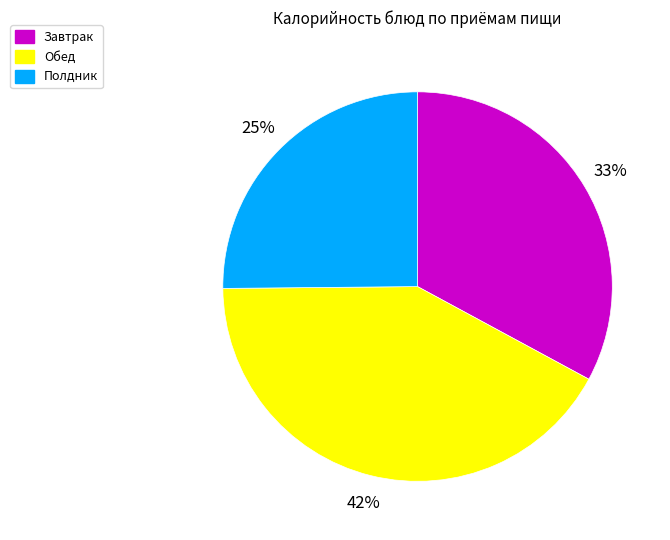

Which slice is the smallest?

Полдник